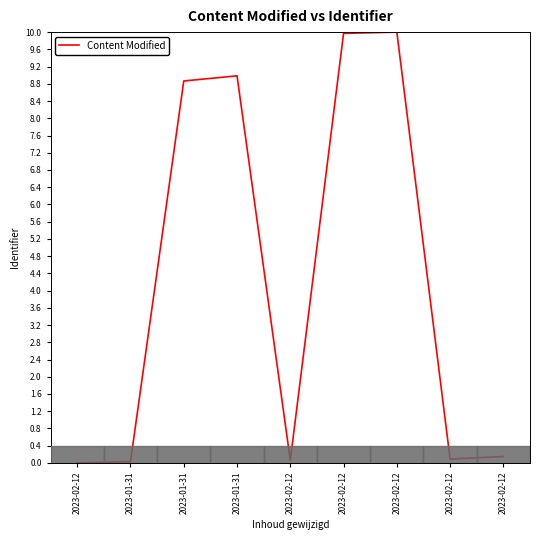

Is this an area chart (filled region under the line)?

No